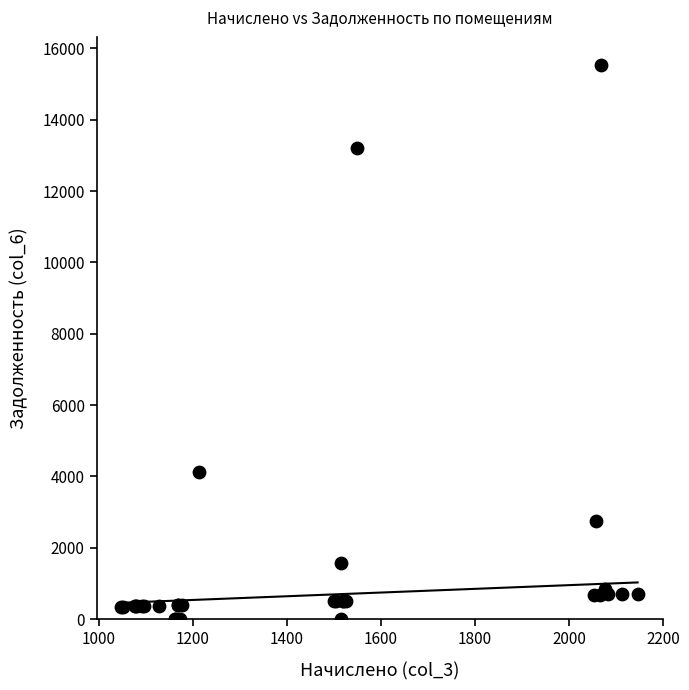

What Y value in the scatter plot is closest to 7773?

4112.5